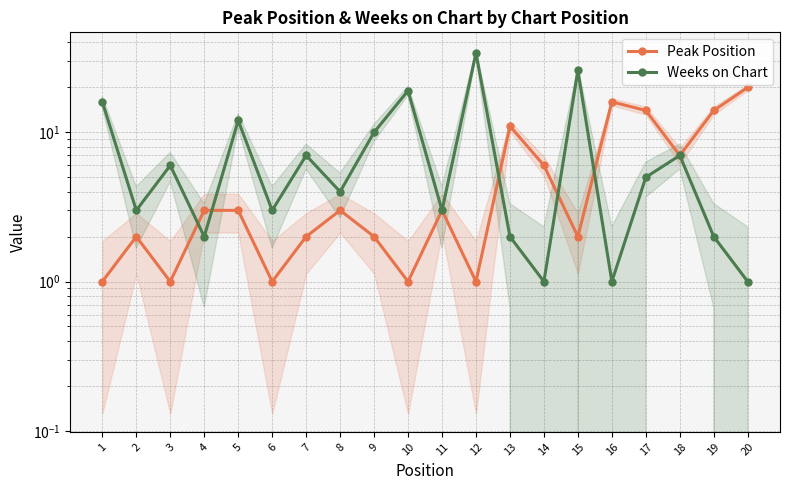

What is the difference between the maximum and second lowest values in the Peak Position series?

19